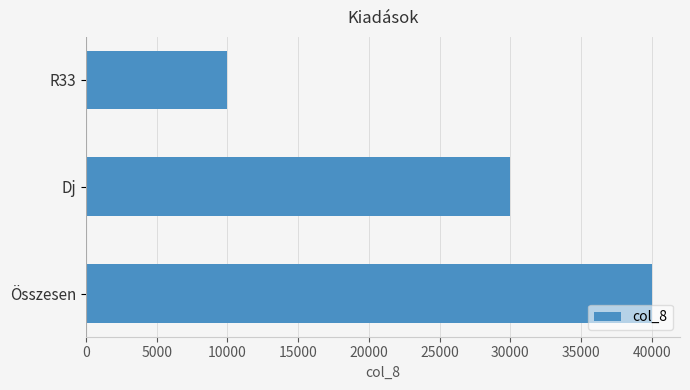

How many bars are there in total?

3